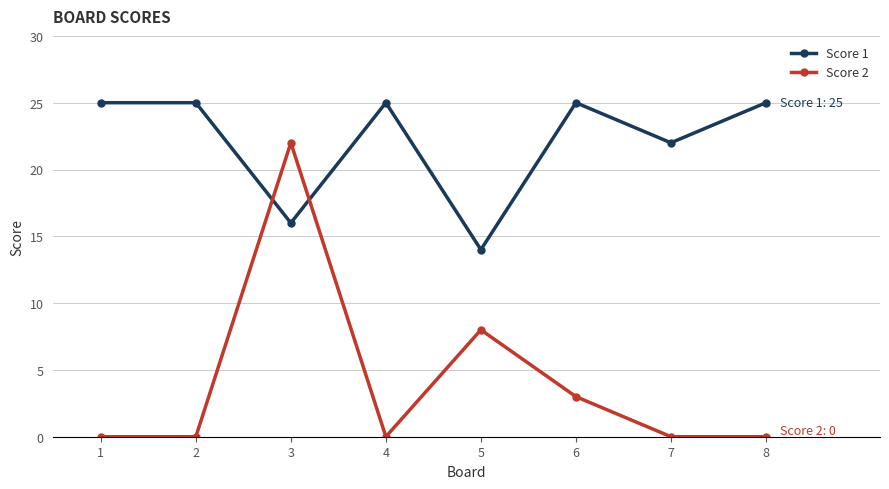

How many data points does each series have?

8